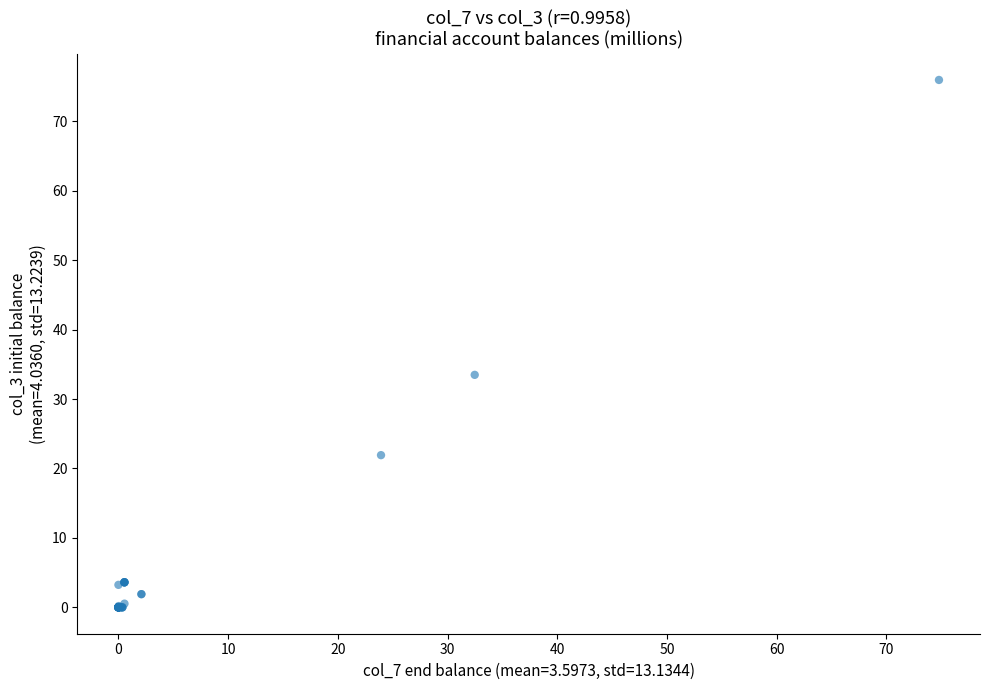

What Y value in the scatter plot is closest to 37?

33.5